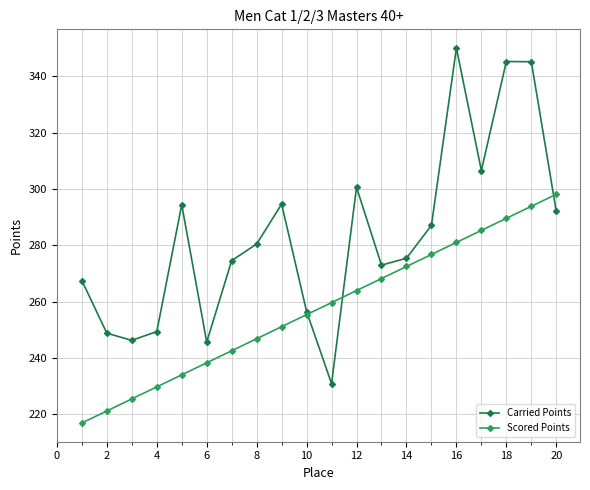

Rank the series by their average value, from lowest to highest.

Scored Points, Carried Points